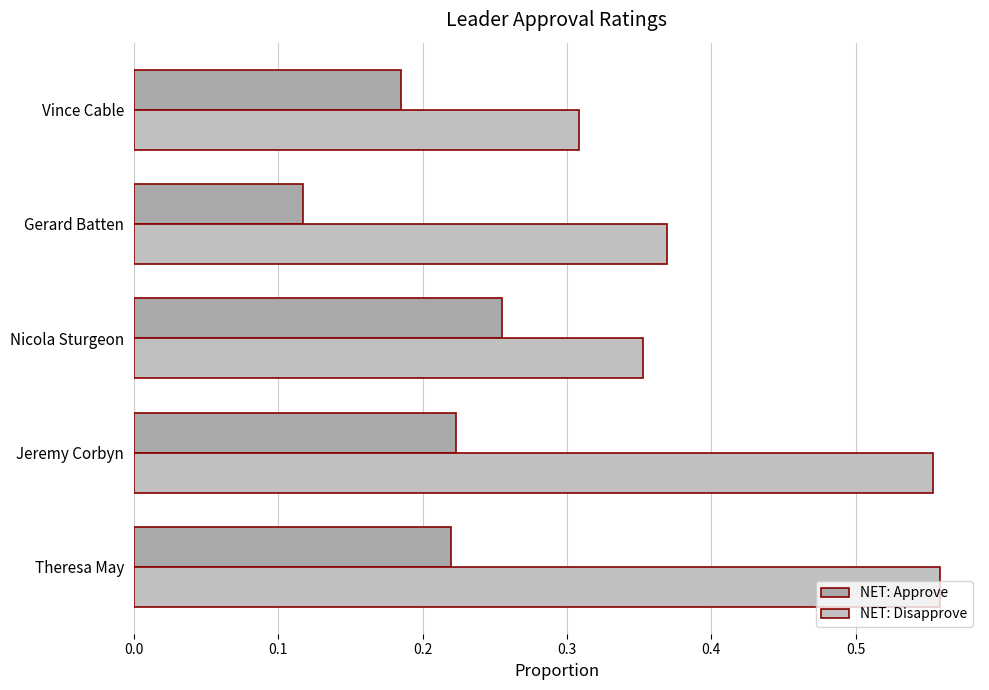

What is the sum of all NET: Approve values?

1.0